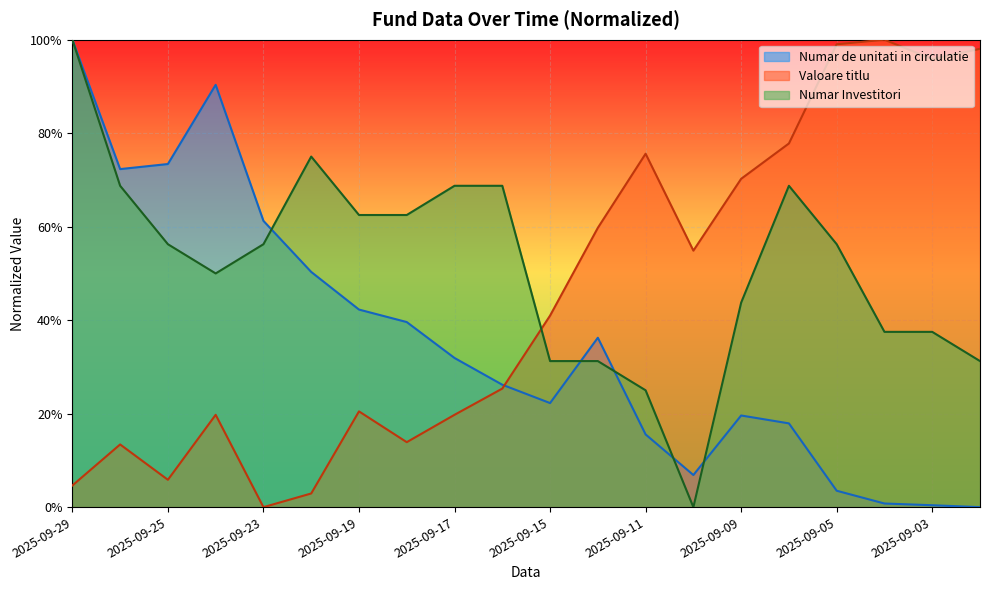

The Numar Investitori series shows 0.2 at 2025-09-11. True or false?

True